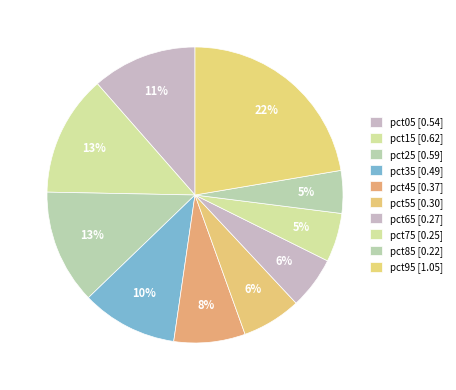

Which category has the biggest portion of the pie?

pct95